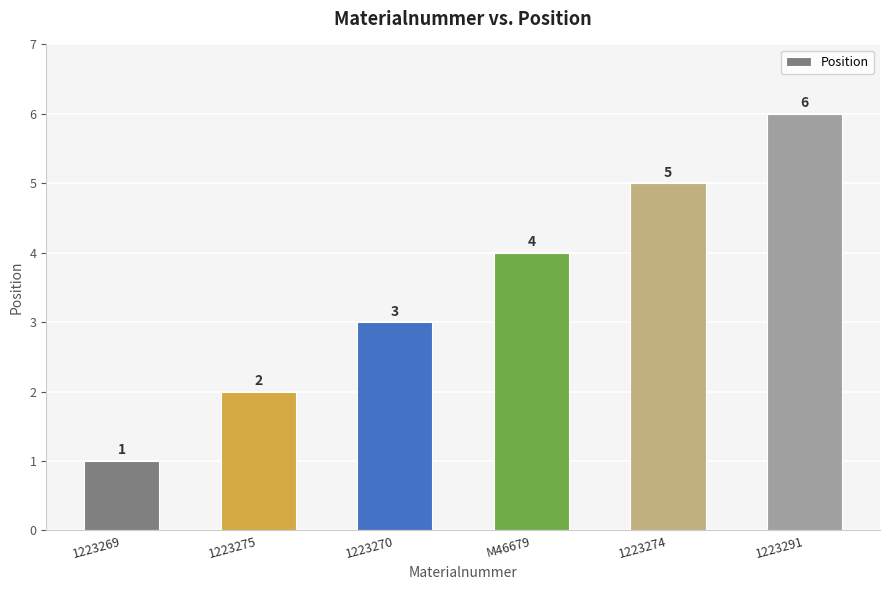

What is the label of the 2nd bar from the left?

1223275